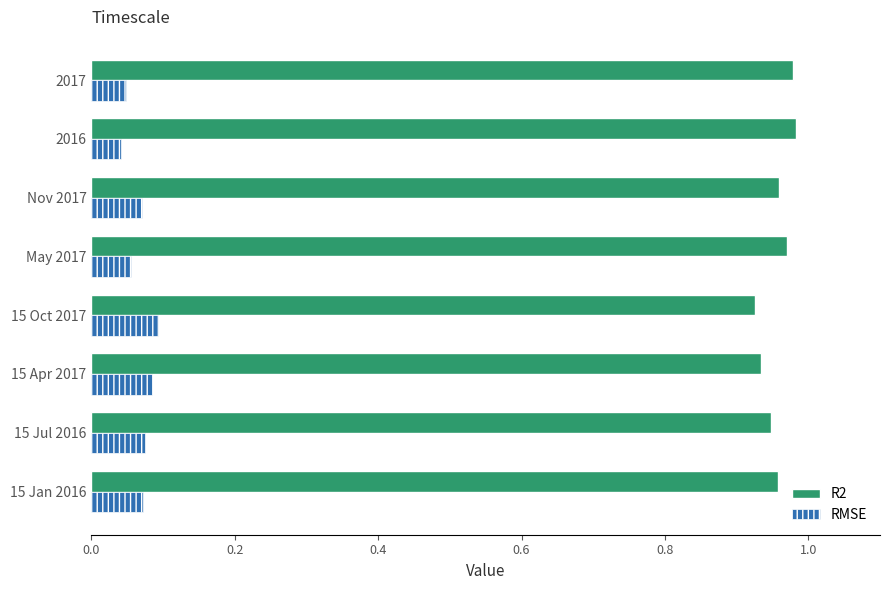

How many RMSE values are between 0 and 1?

8